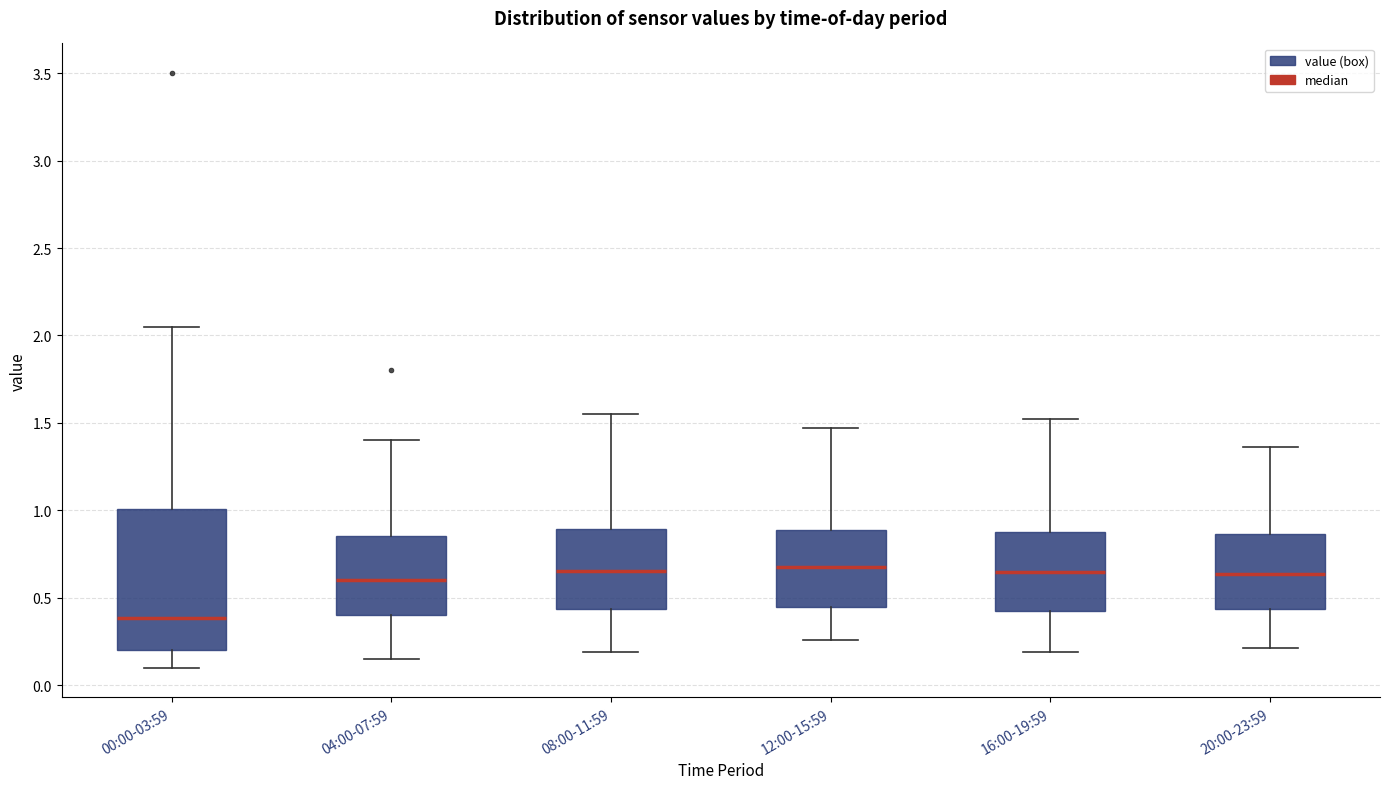

Which box is the tallest, from its lower edge to its upper edge?

00:00-03:59